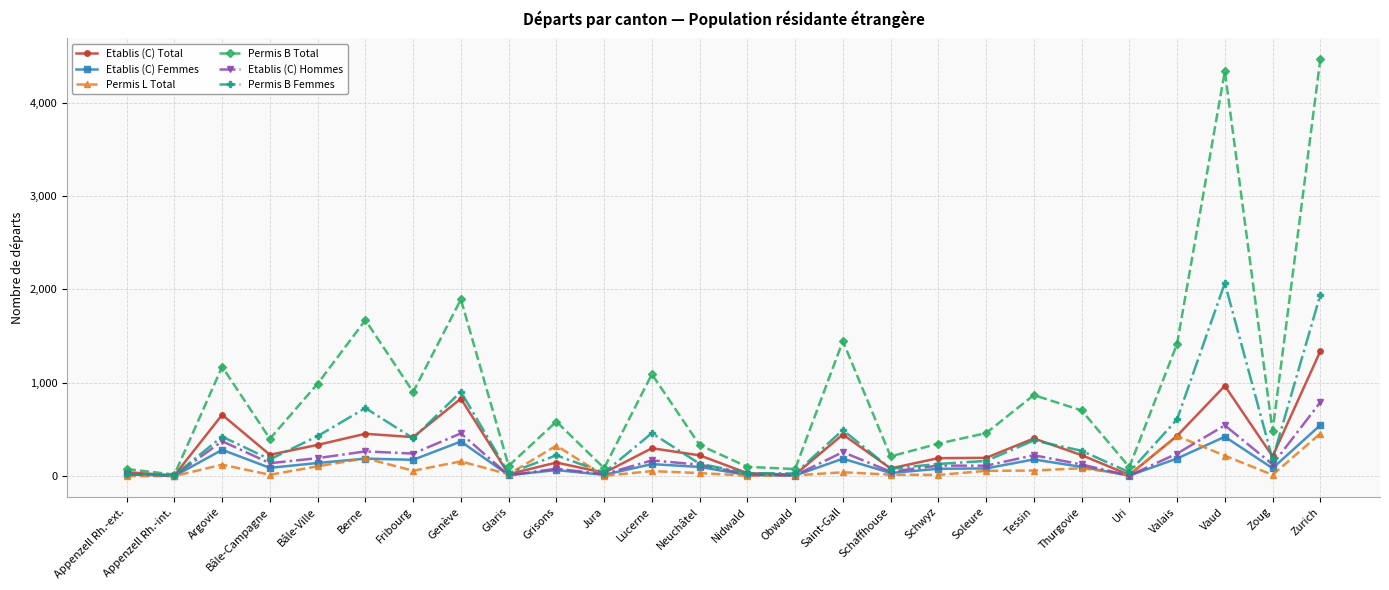

At which category is the sum across all series the highest?

Zurich